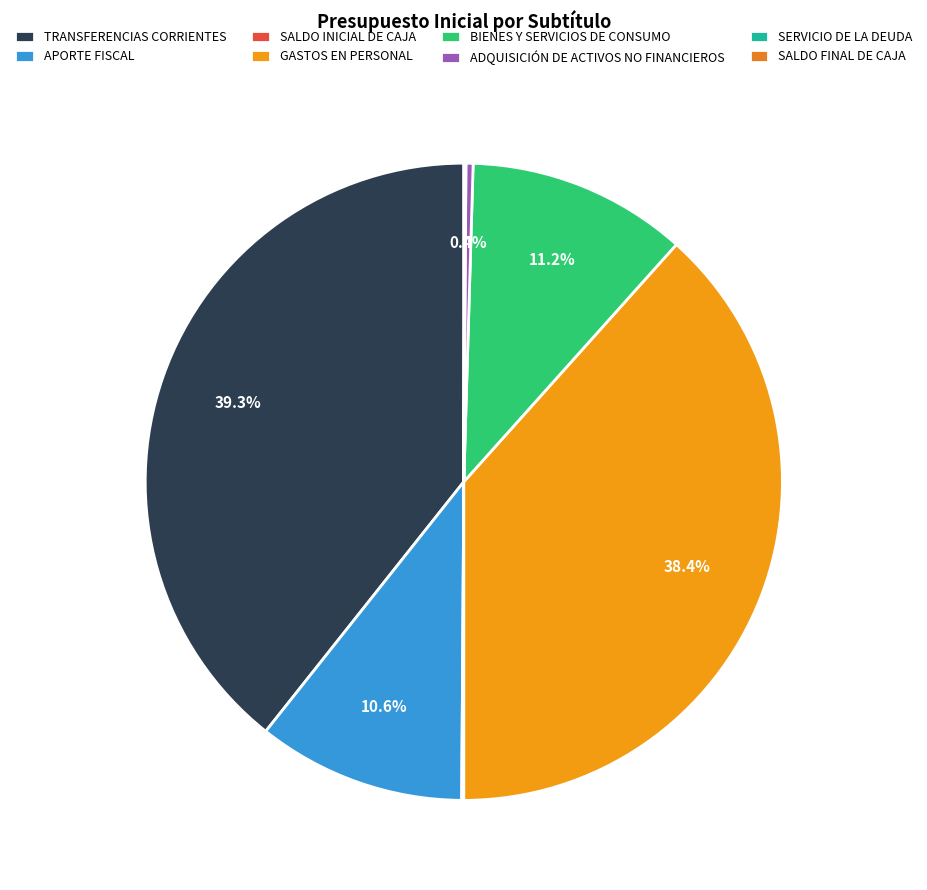

How many segments does this pie chart have?

8